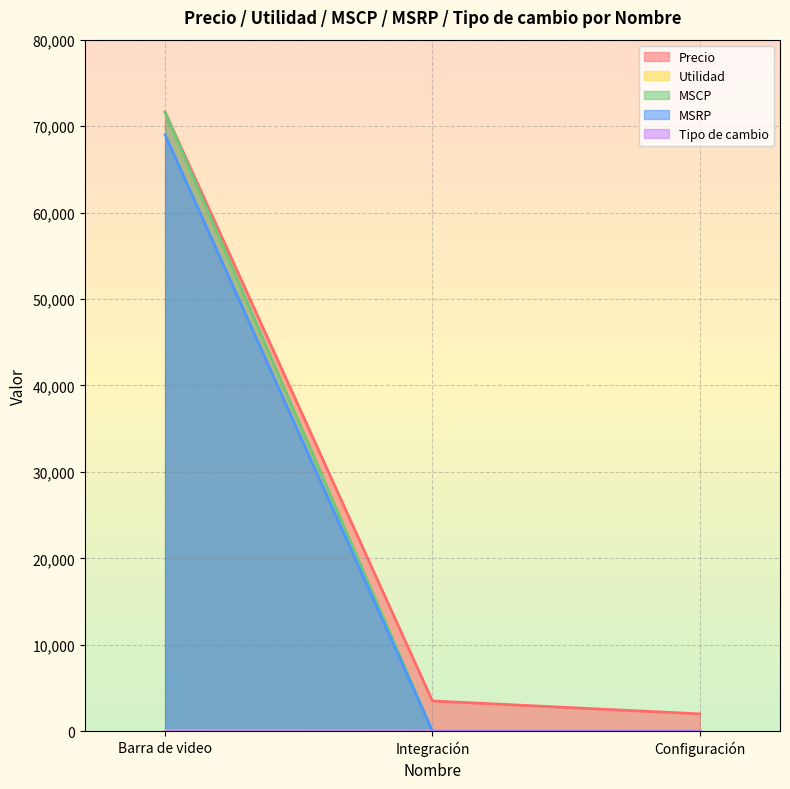

What is the label of the 3rd point from the left?

Configuración